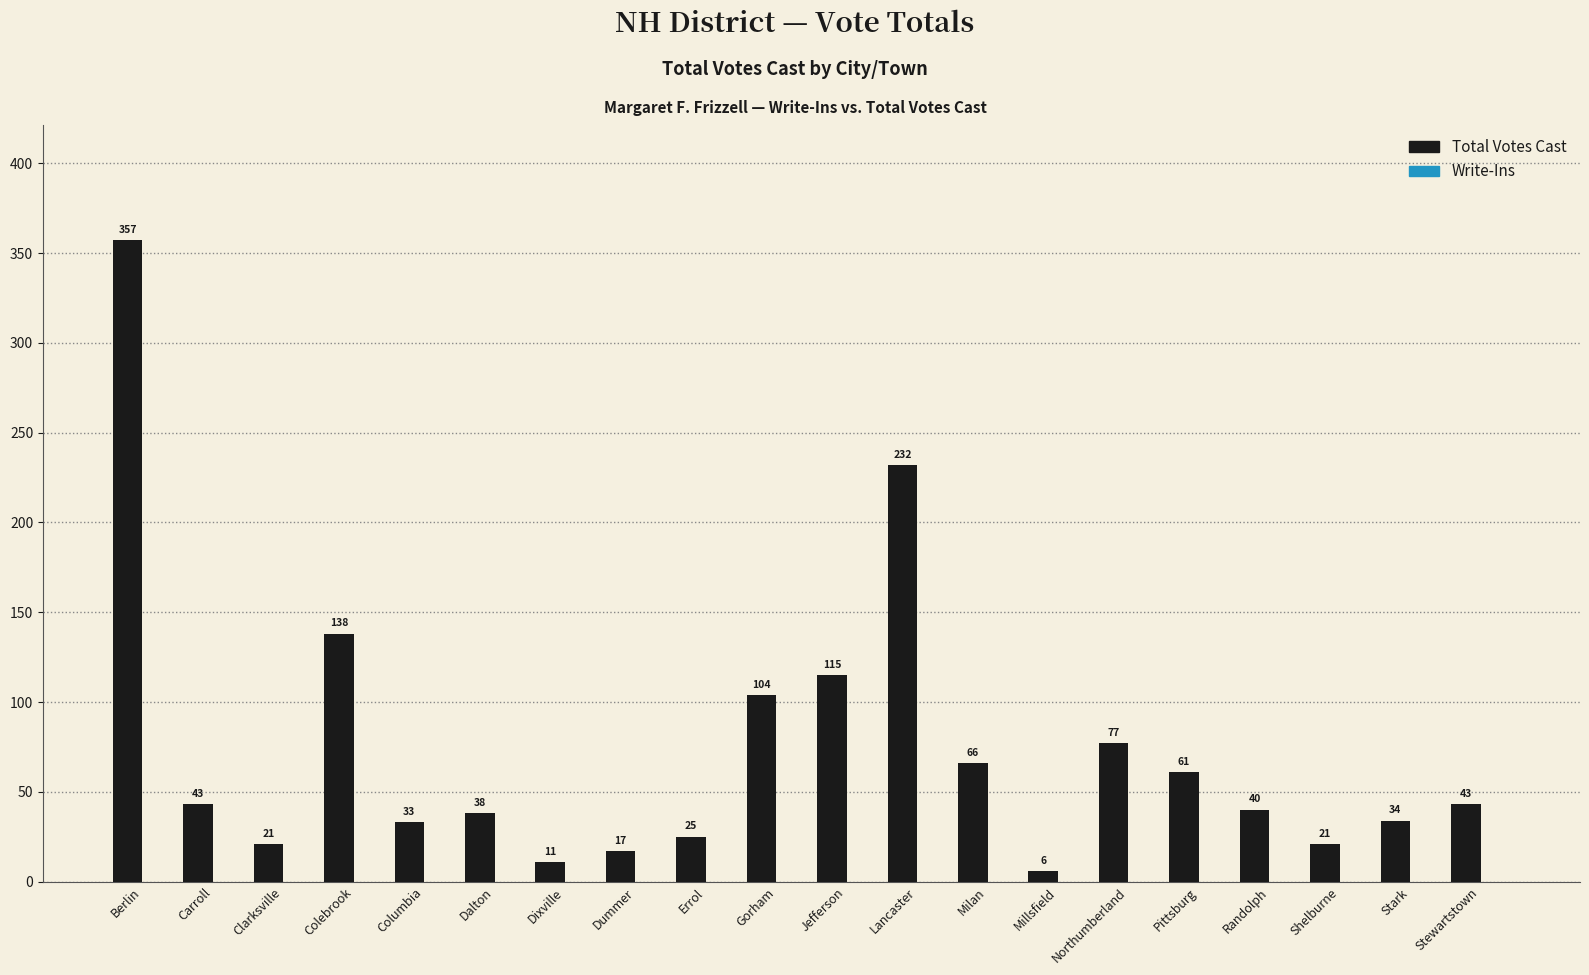

At which label does the data first exceed 43?

Berlin